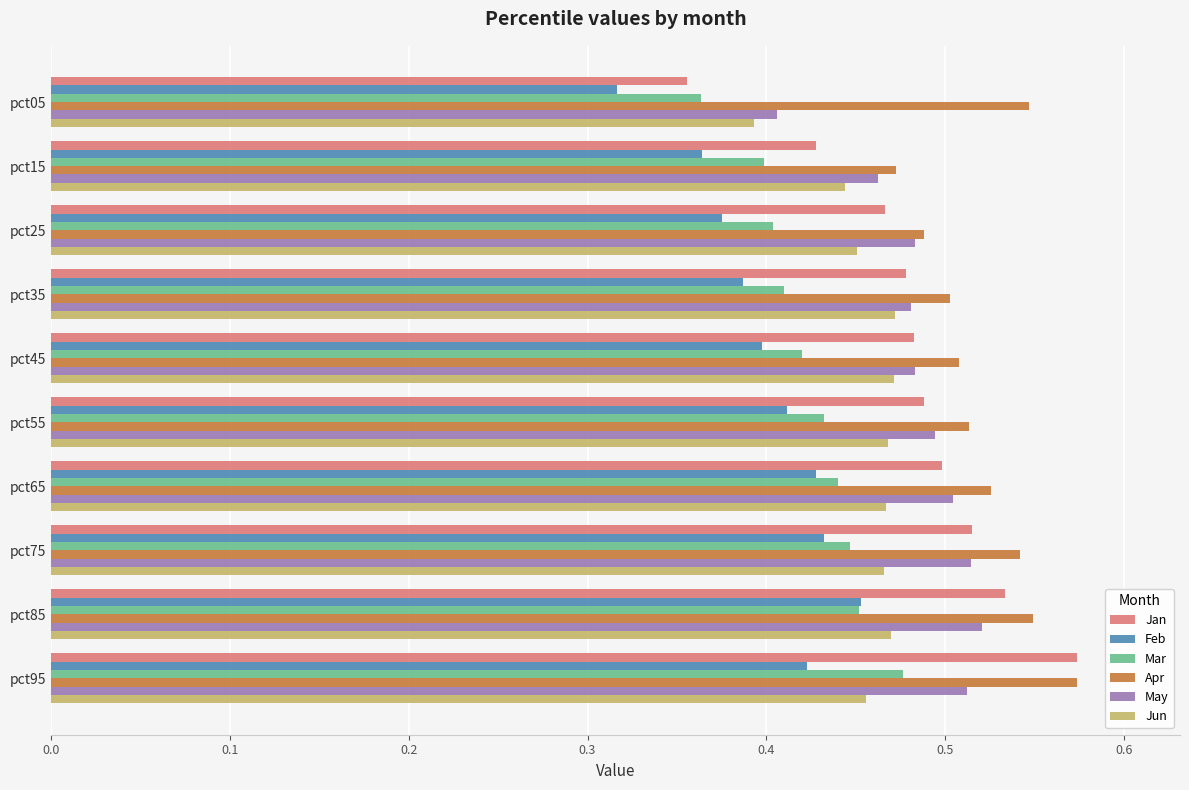

True or false: May has a value of 0.4 at pct05.

True